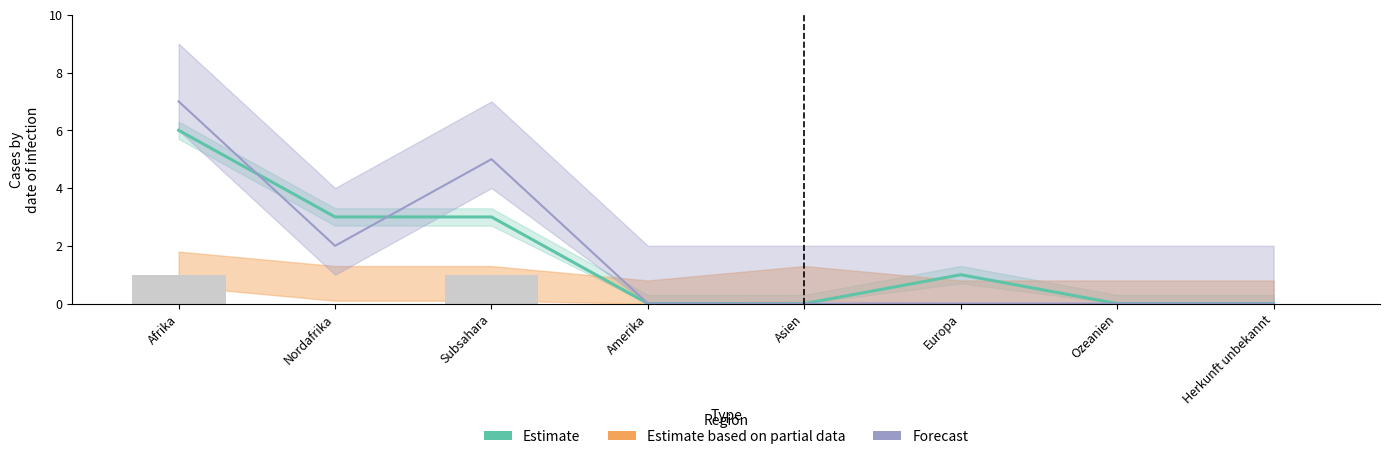

What is the difference between the maximum and minimum values?

6